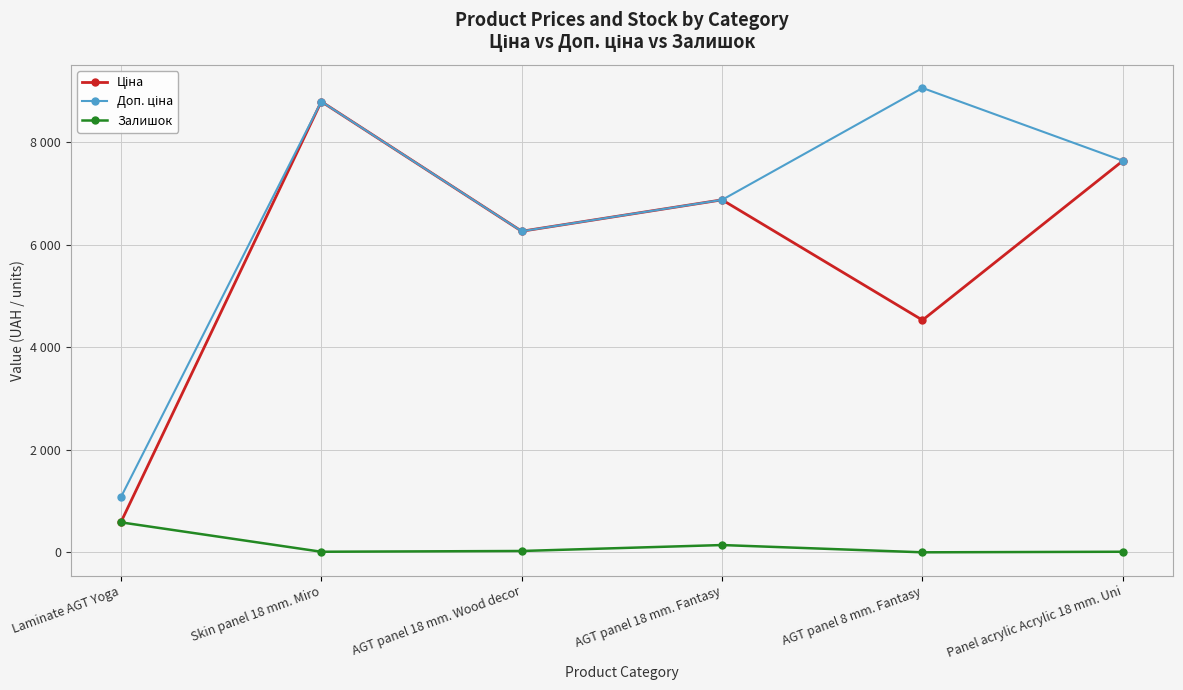

Is this an area chart (filled region under the line)?

No